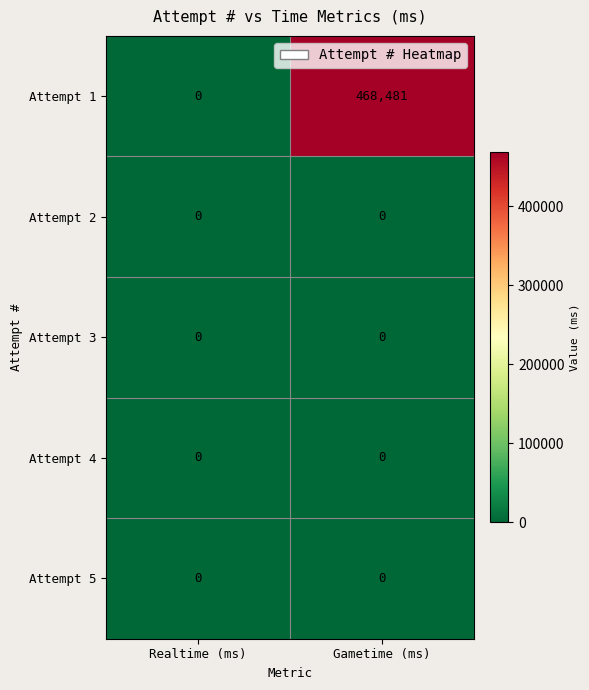

Is it true that Attempt 1 equals 0 at Realtime (ms)?

True